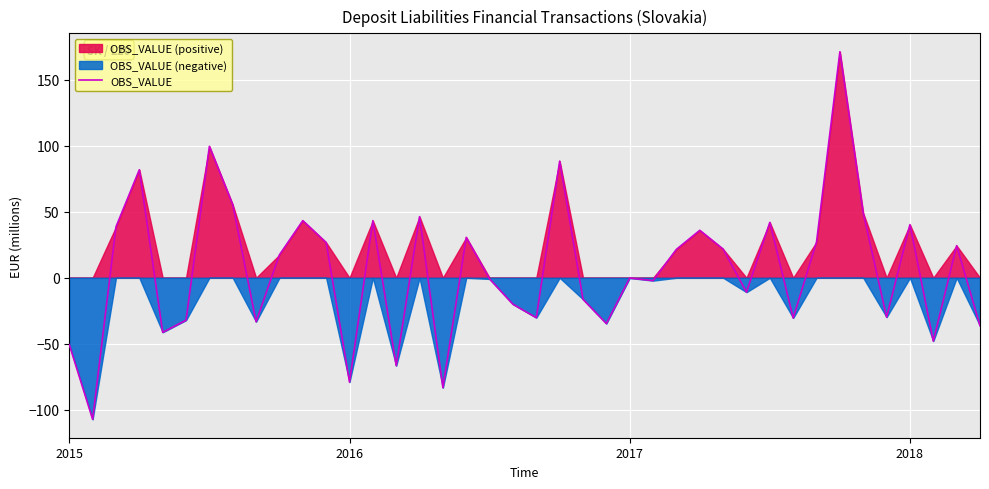

Between 26 and 6, which is larger?

6